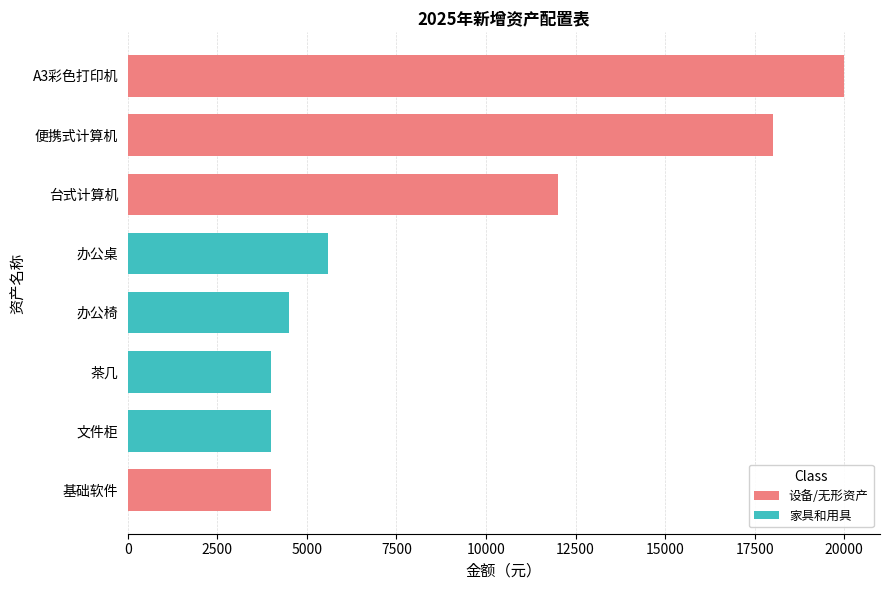

The value at 台式计算机 is 7239. True or false?

False